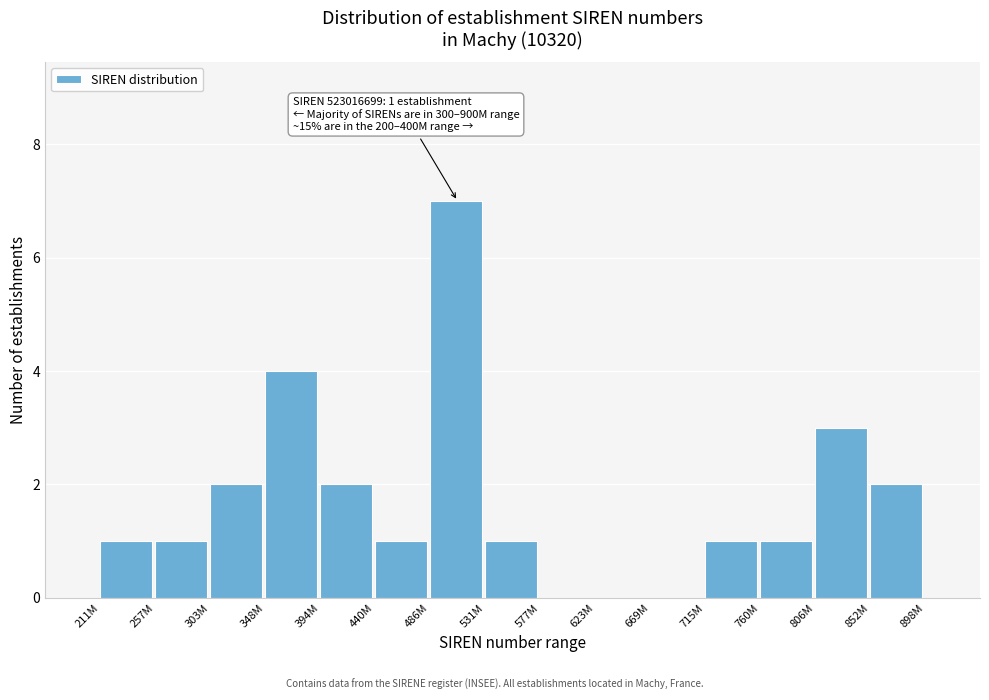

Reading left to right, transcribe all the data shown in this chart.

211M=1	257M=1	303M=2	348M=4	394M=2	440M=1	486M=7	531M=1	577M=0	623M=0	669M=0	715M=1	760M=1	806M=3	852M=2